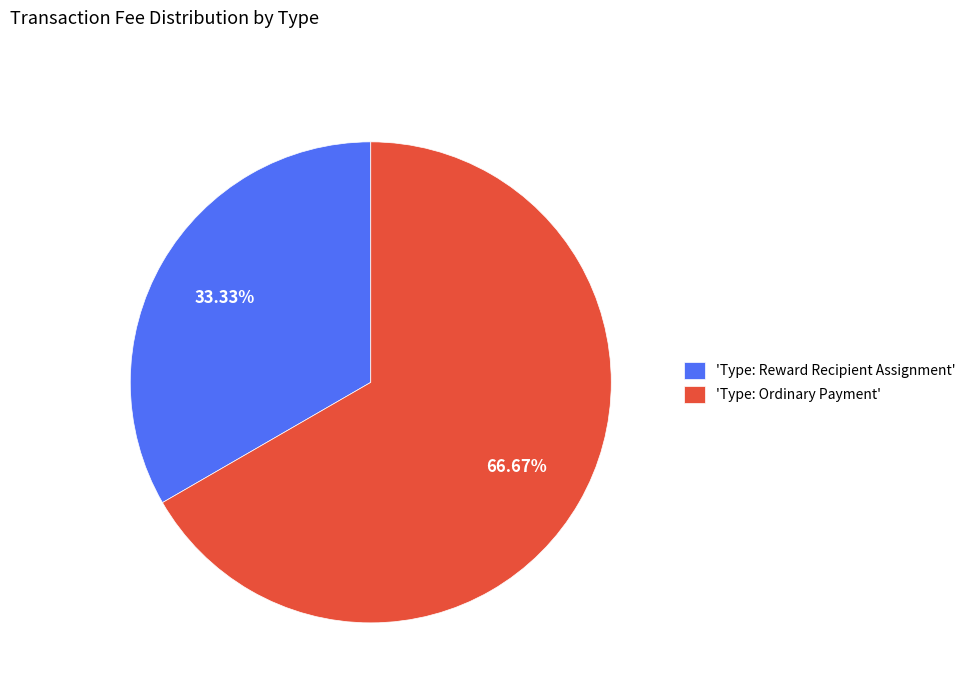

To the nearest percent, what is the difference between the largest and smallest slice percentages?

33%